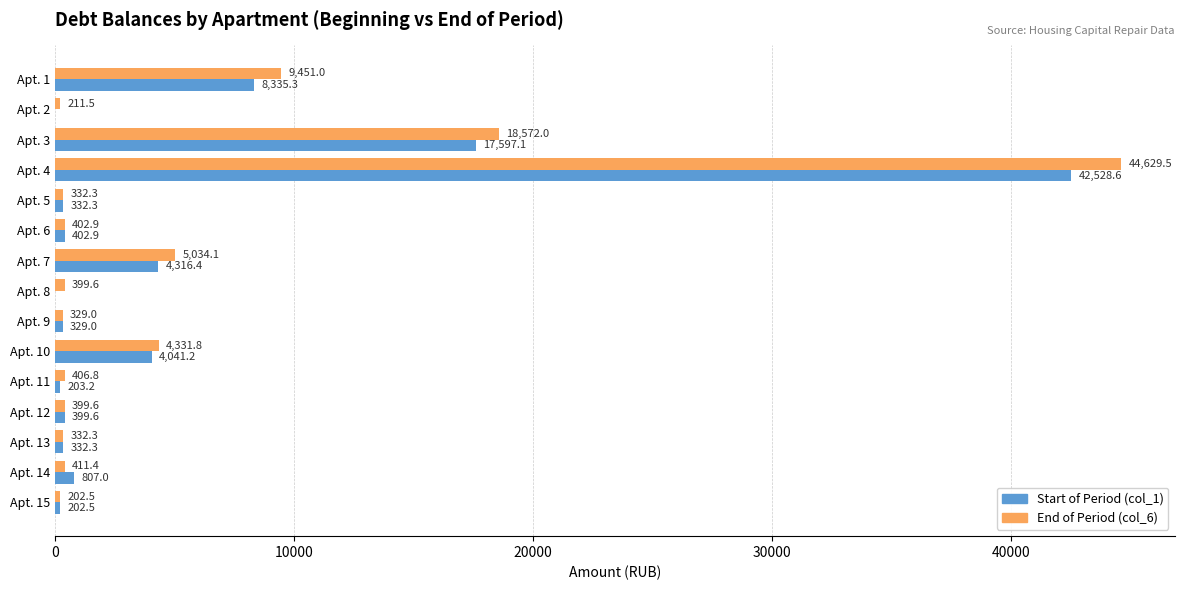

At which label is Start of Period (col_1) closest to 21264?

Apt. 3